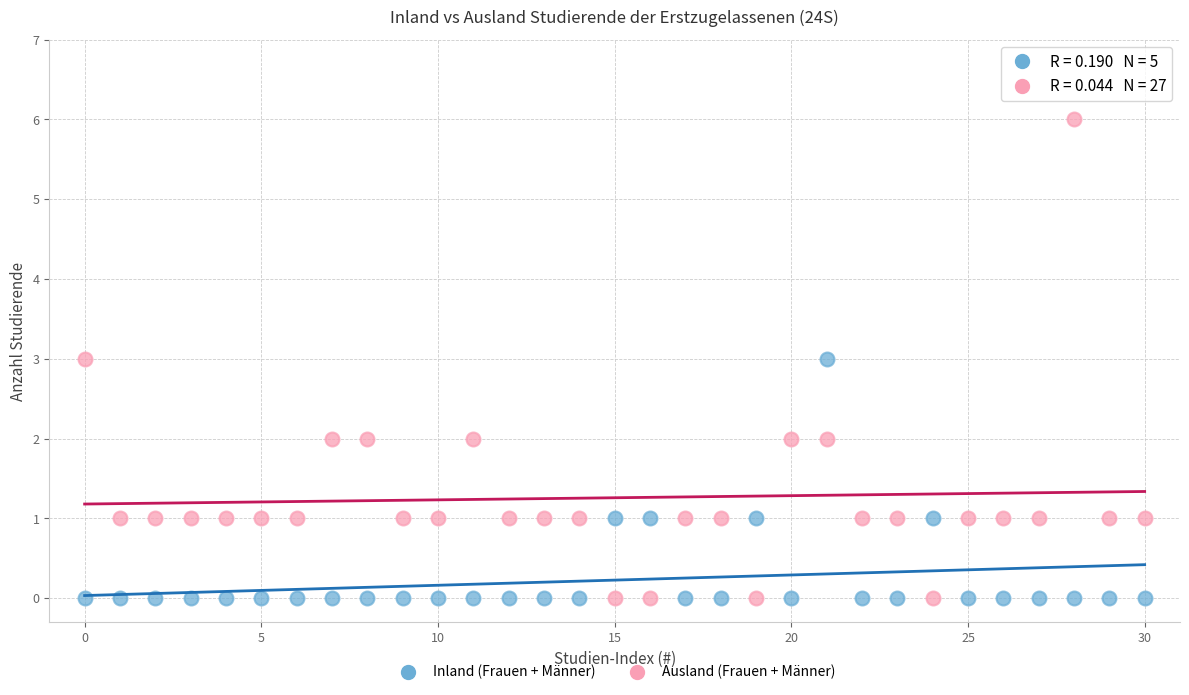

Which series contains the highest Y value?

Ausland (Frauen + Männer)